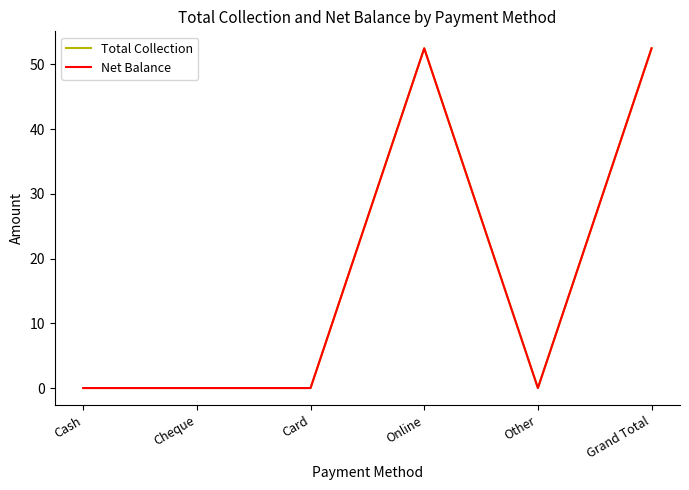

What is the difference between the maximum and second lowest values in the Total Collection series?

52.5